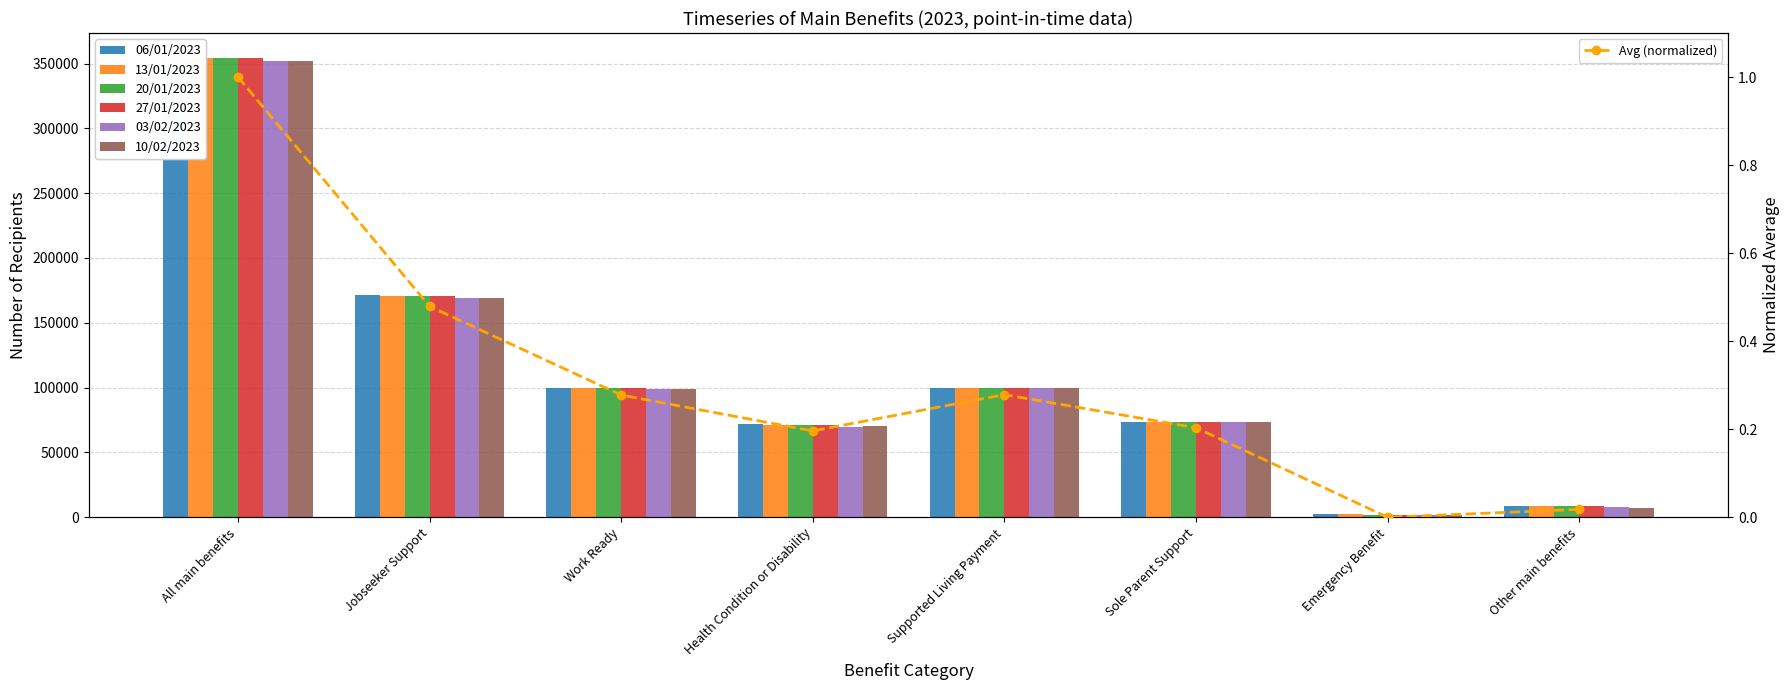

The 13/01/2023 series shows 73275 at Sole Parent Support. True or false?

True